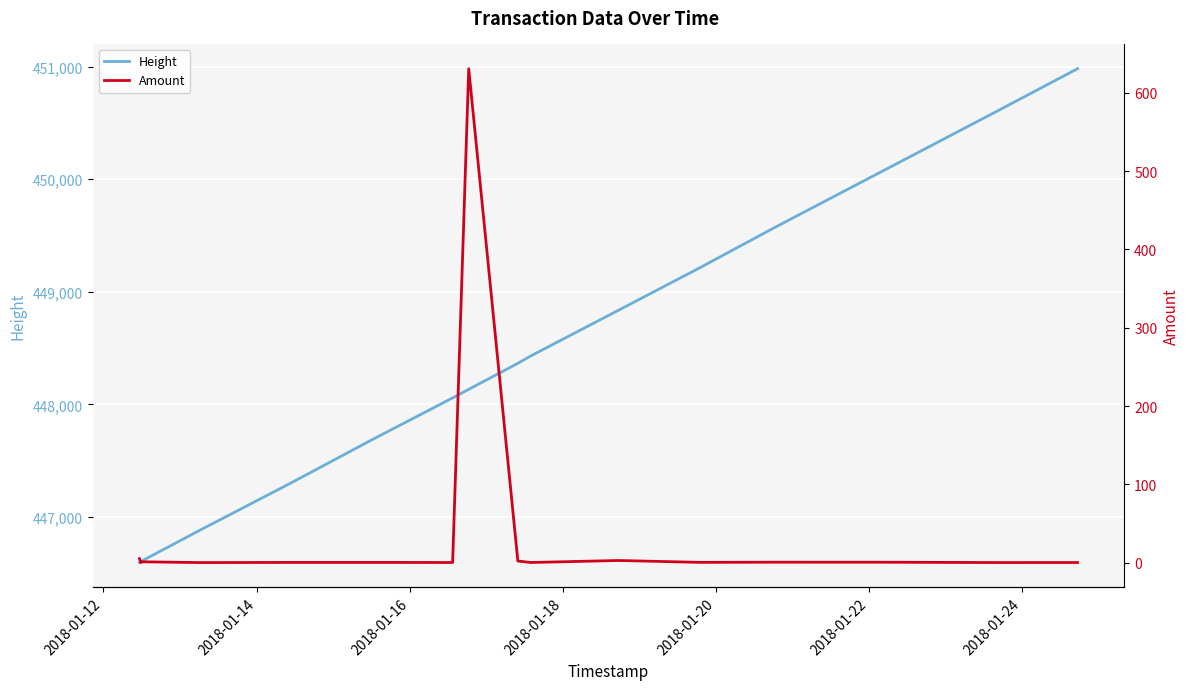

True or false: Height has more than 0 interior local peaks.

False